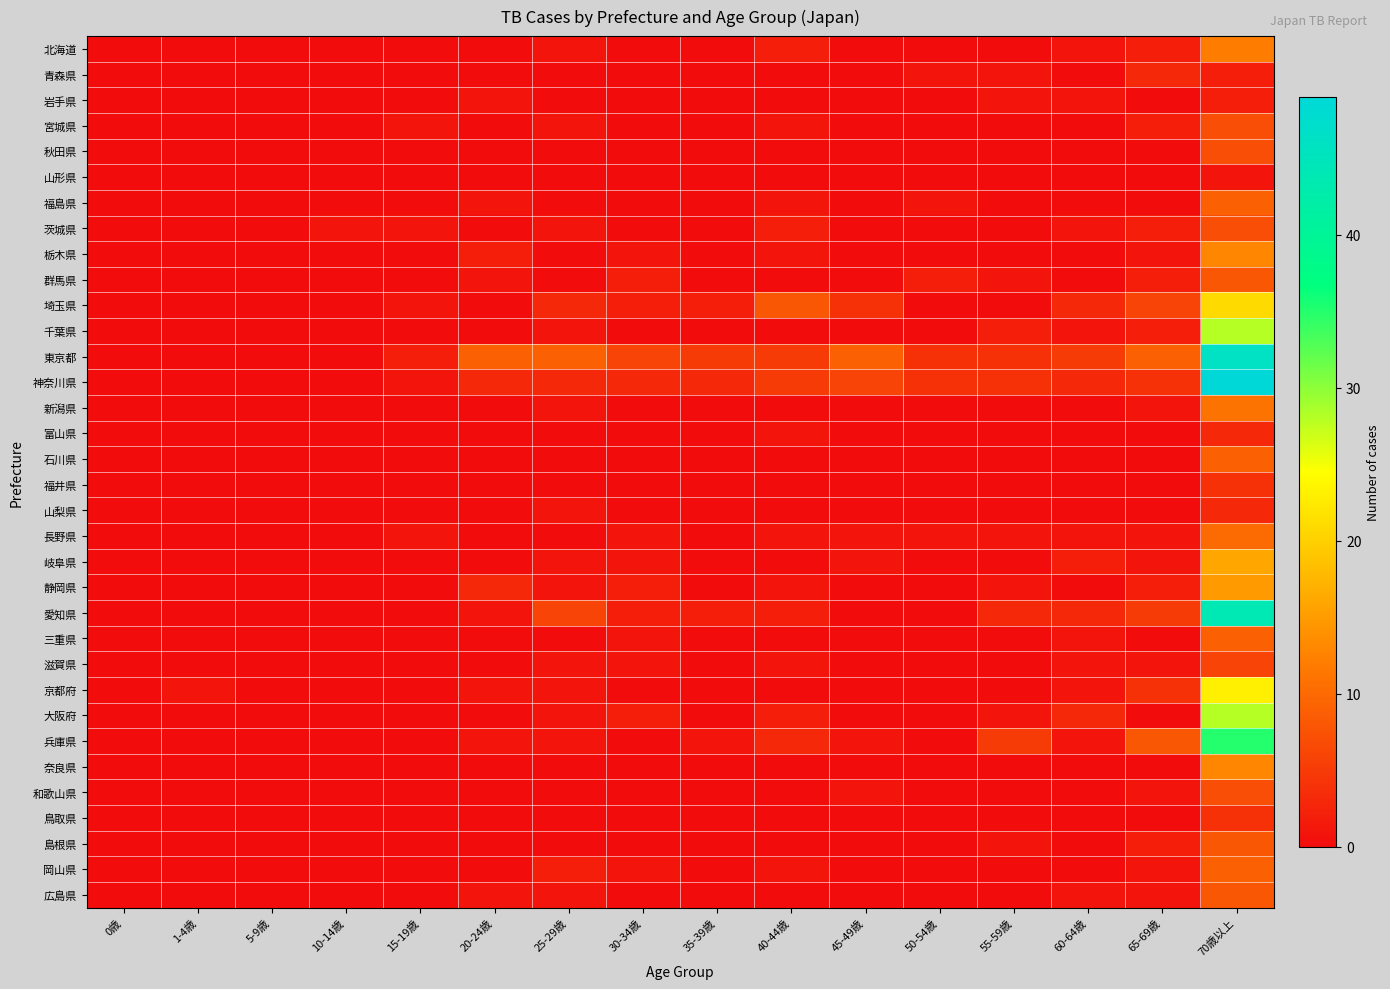

Which series has the largest total across all categories?

東京都